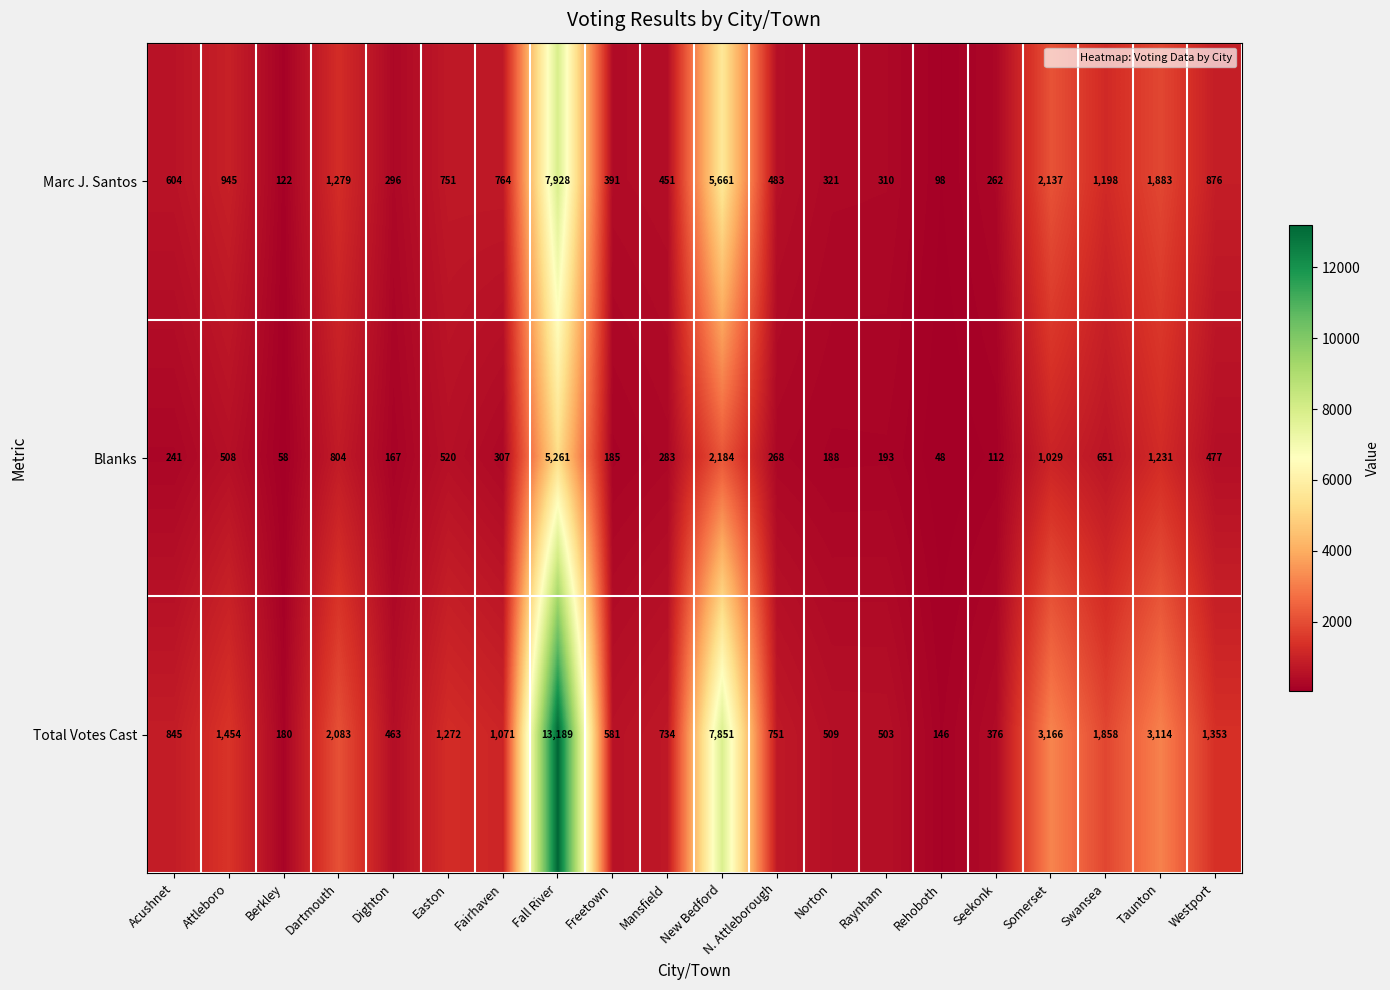

Is it true that Total Votes Cast equals 317 at Berkley?

False